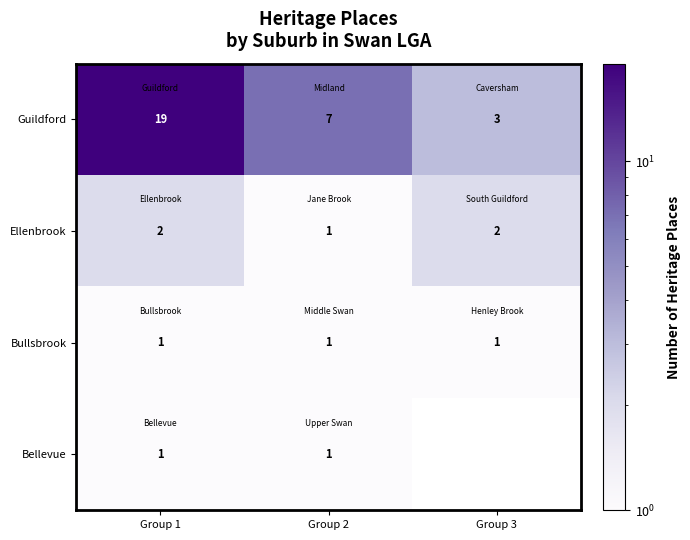

Where does the Guildford series first go above 7?

Group 1